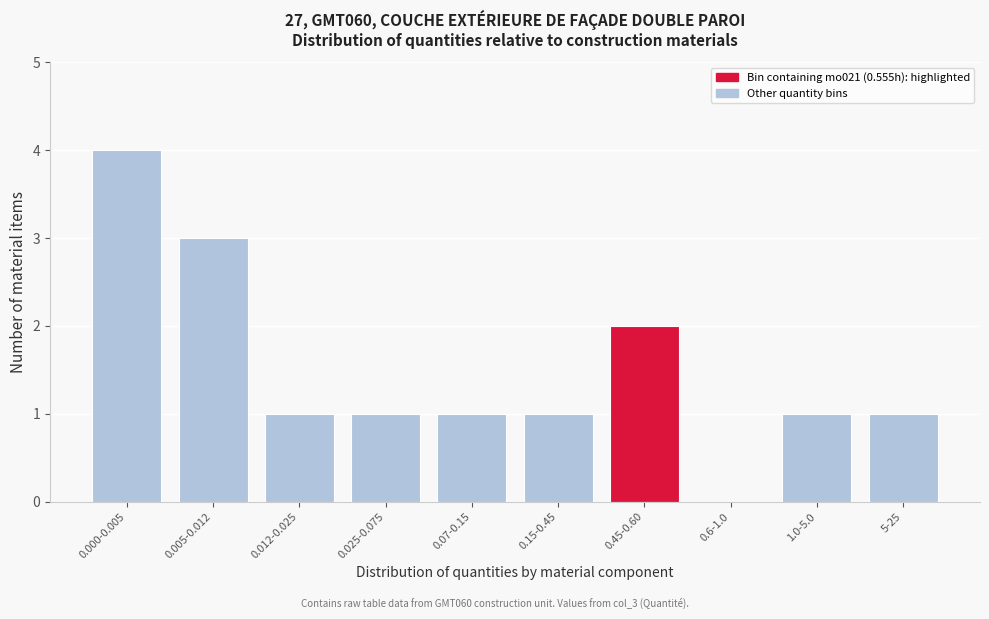

Reading right to left, transcribe all the data shown in this chart.

5-25=1	1.0-5.0=1	0.6-1.0=0	0.45-0.60=2	0.15-0.45=1	0.07-0.15=1	0.025-0.075=1	0.012-0.025=1	0.005-0.012=3	0.000-0.005=4